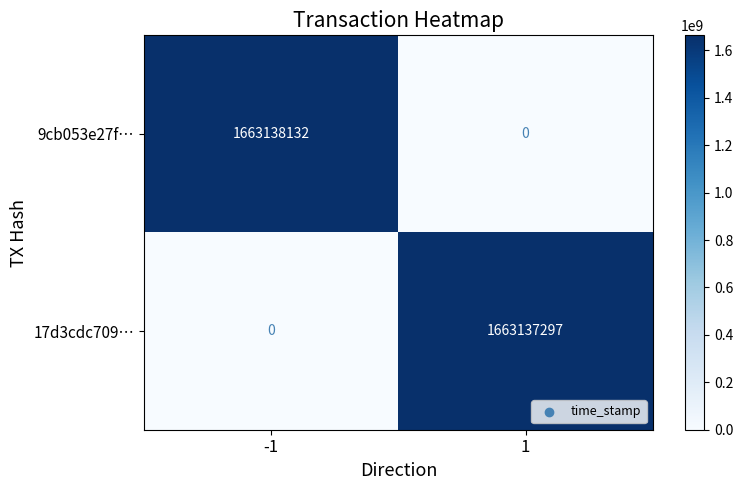

What is the total value across all series at -1?

1663138132